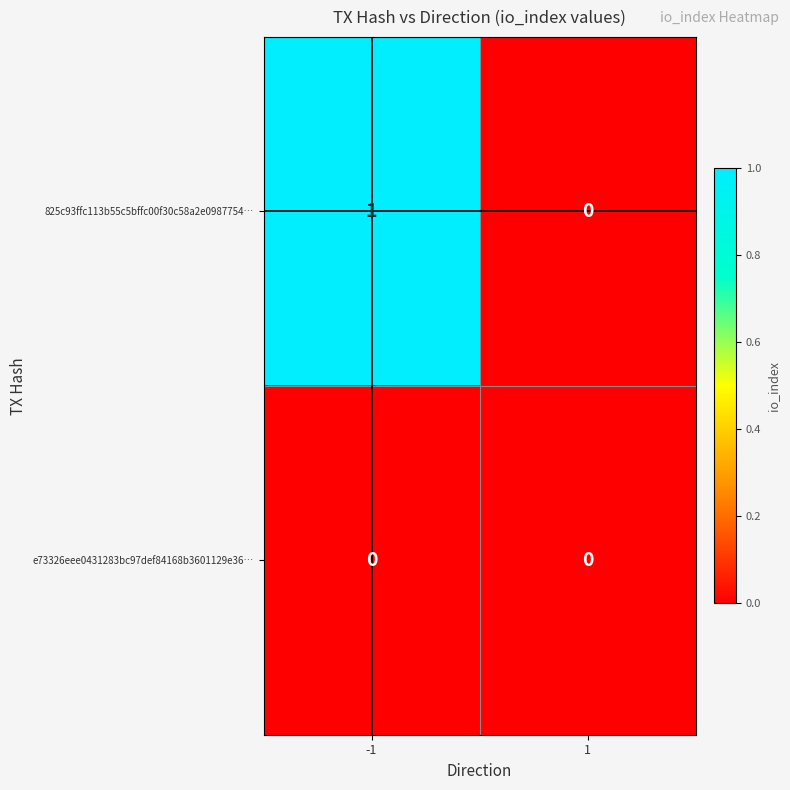

Which series has the widest spread of values?

825c93ffc113b55c5bffc00f30c58a2e0987754…